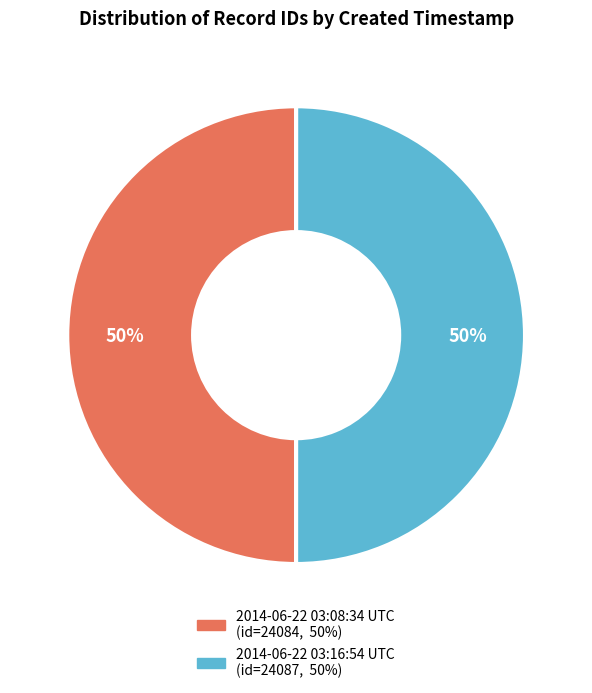

Combined, do 2014-06-22 03:16:54 UTC and 2014-06-22 03:08:34 UTC account for over 50%?

Yes